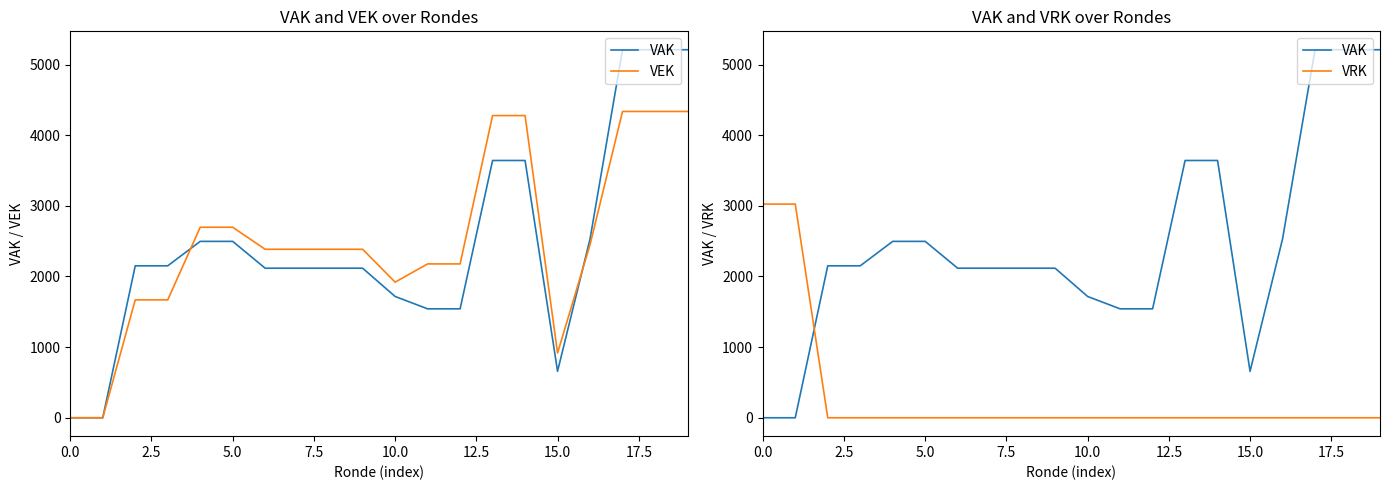

How many times do VEK and VRK cross each other?

1